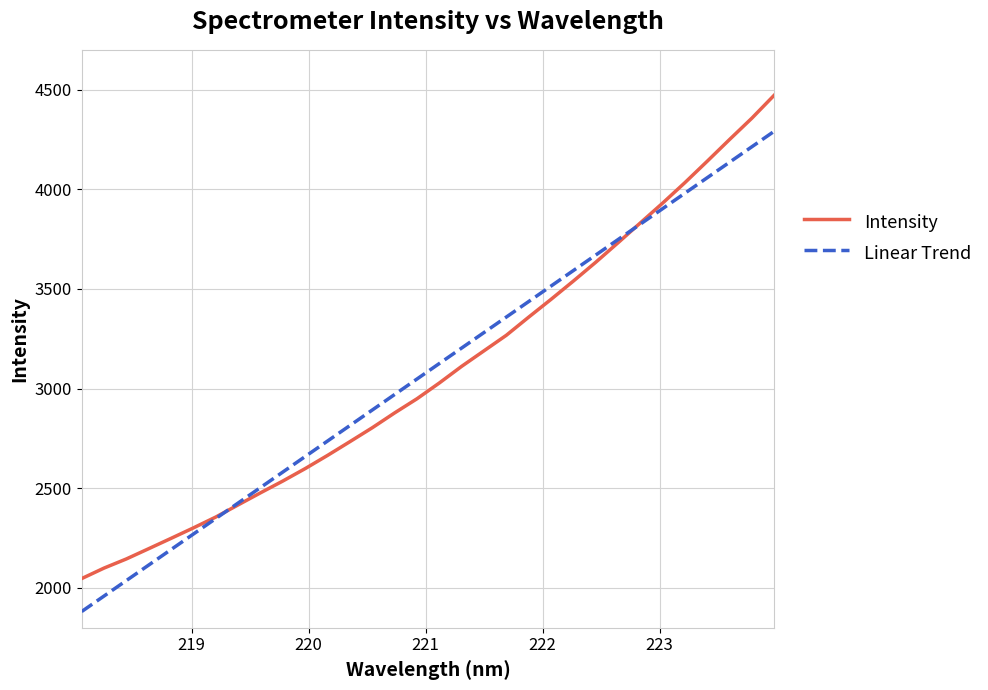

What is the greatest value displayed?

4472.2